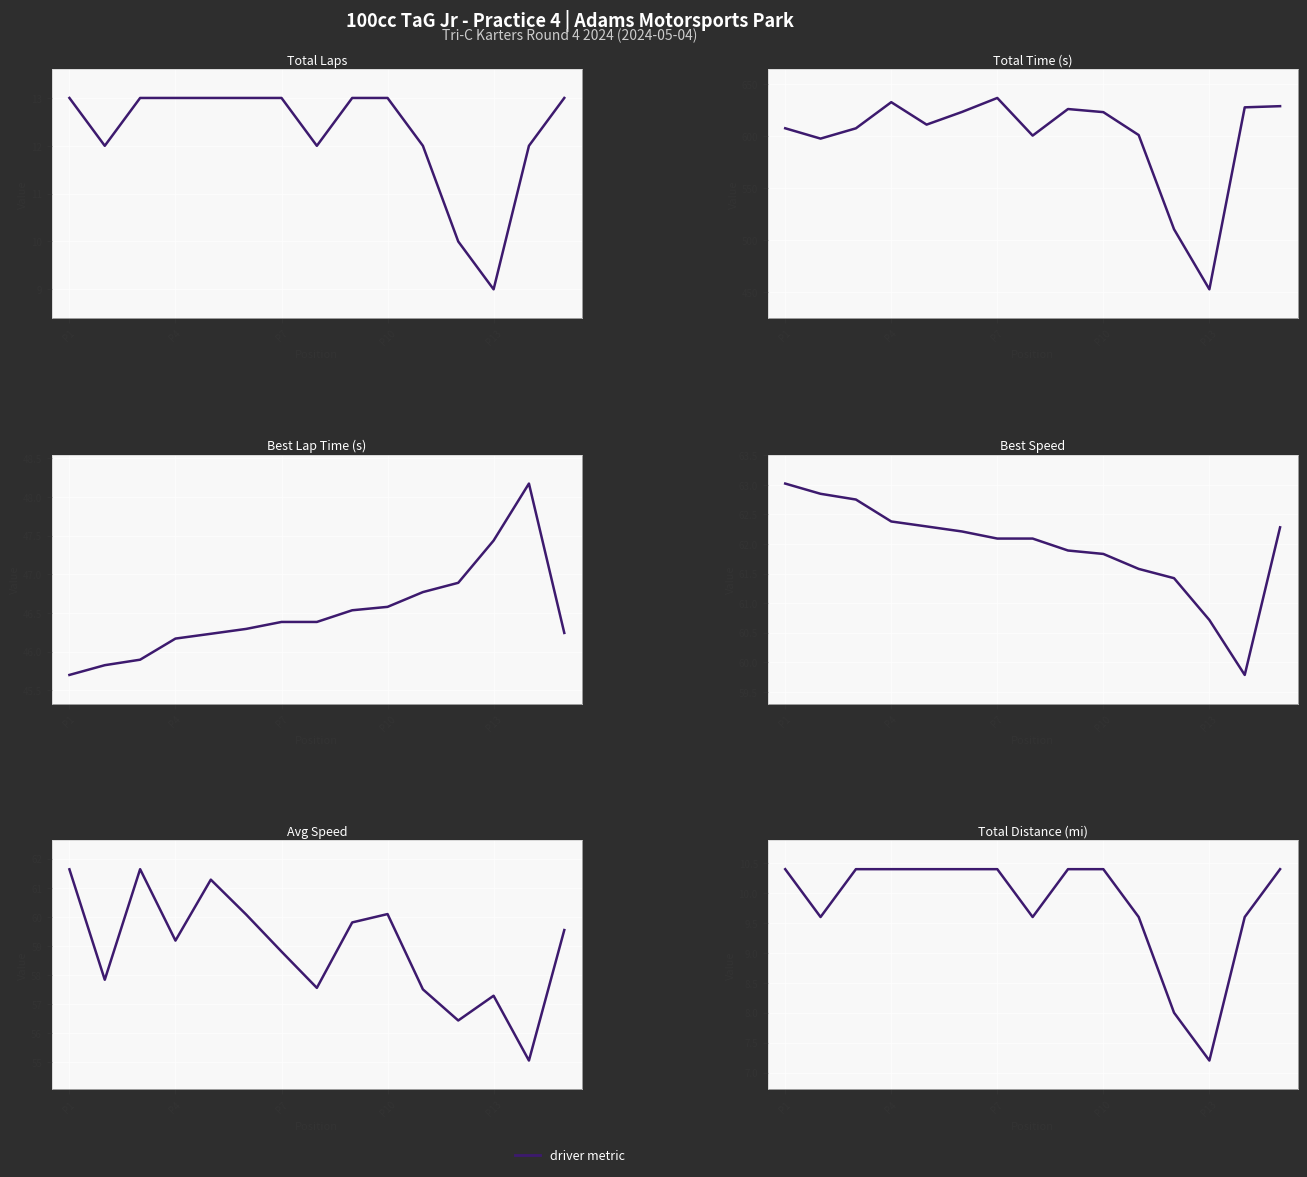

At how many categories does at least one series exceed 192?

15